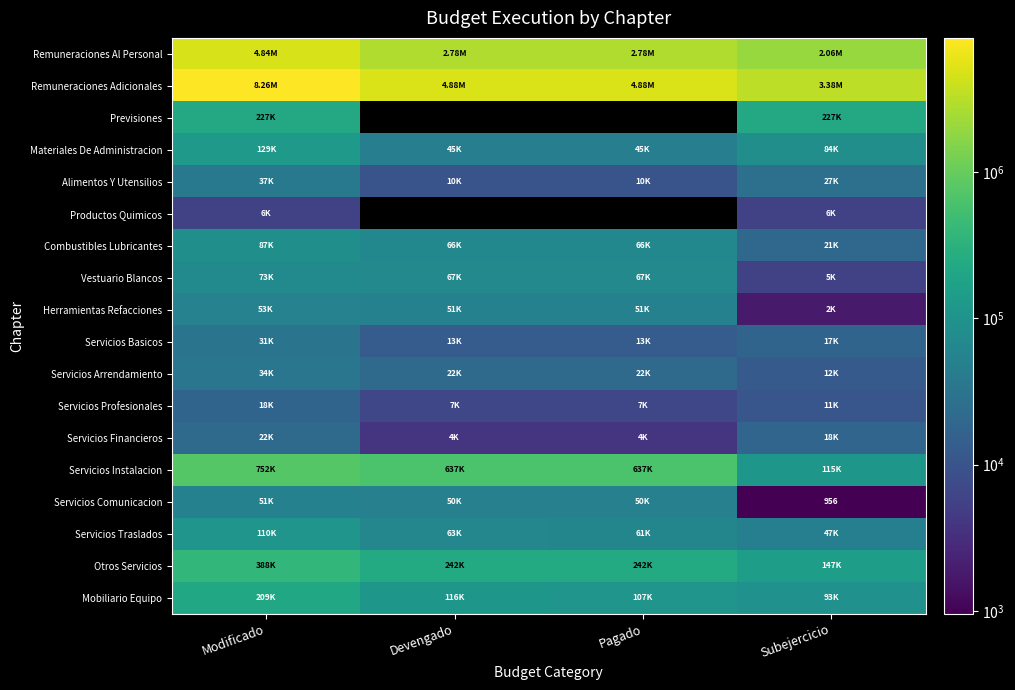

List the labels in order of Herramientas Refacciones value, largest first.

Modificado, Devengado, Pagado, Subejercicio